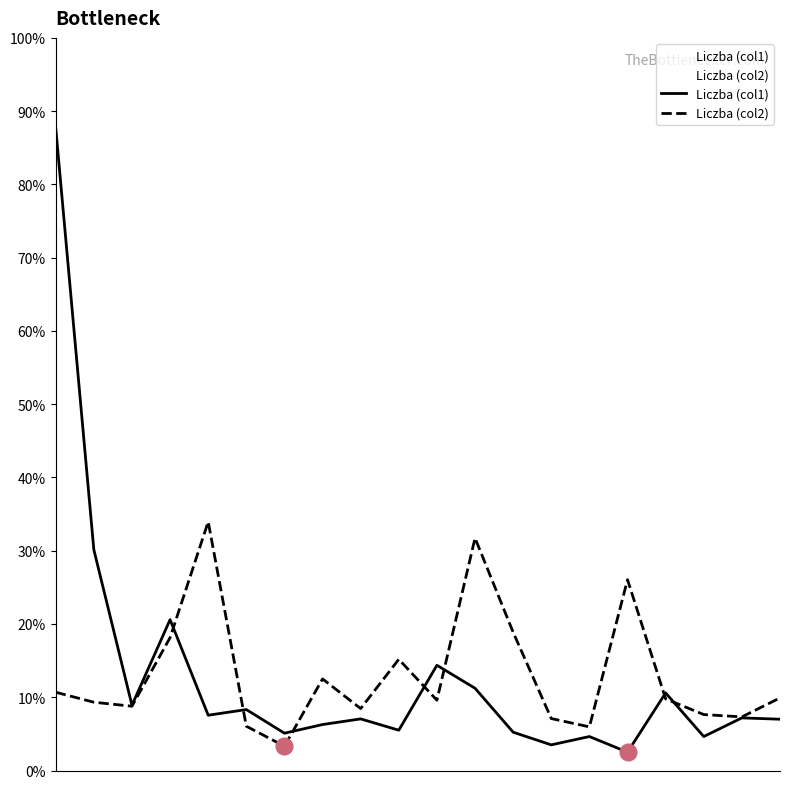

What is the value of the Liczba (col1) point at the 12th from the left?

11.2